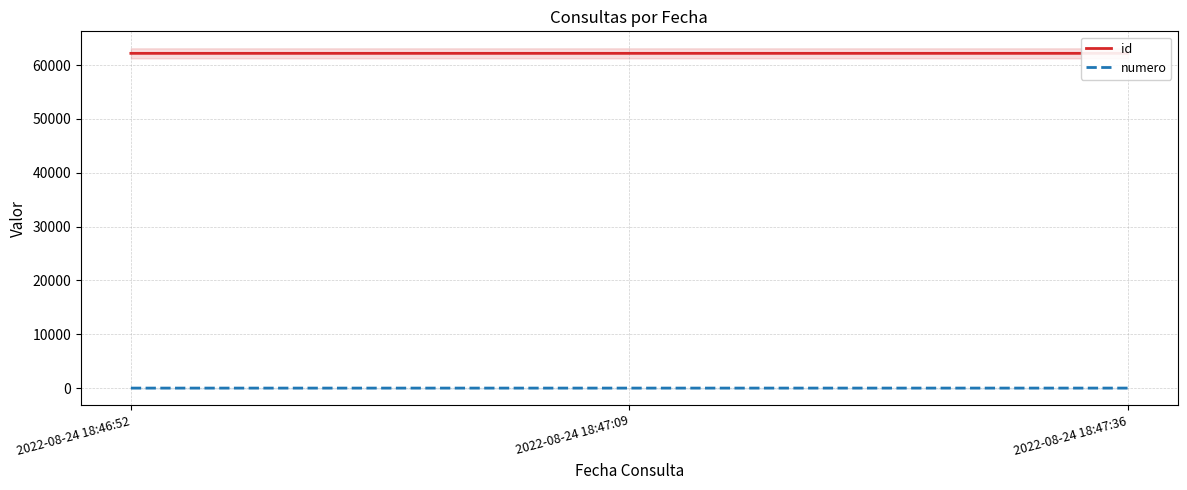

Is it true that numero equals 2 at 2022-08-24 18:46:52?

False